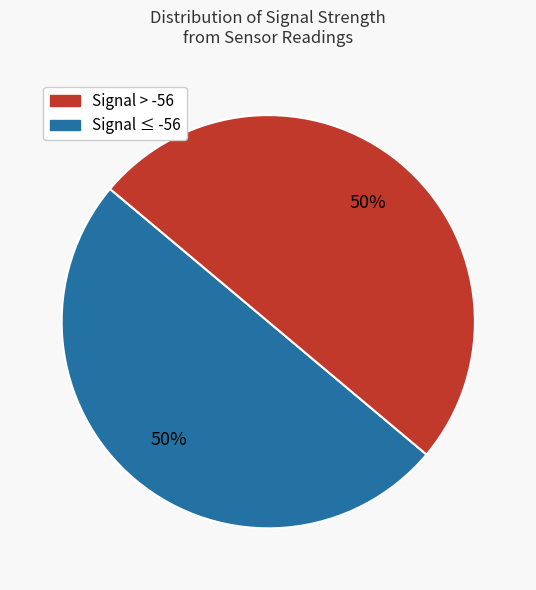

To the nearest percent, what is the average slice percentage?

50%